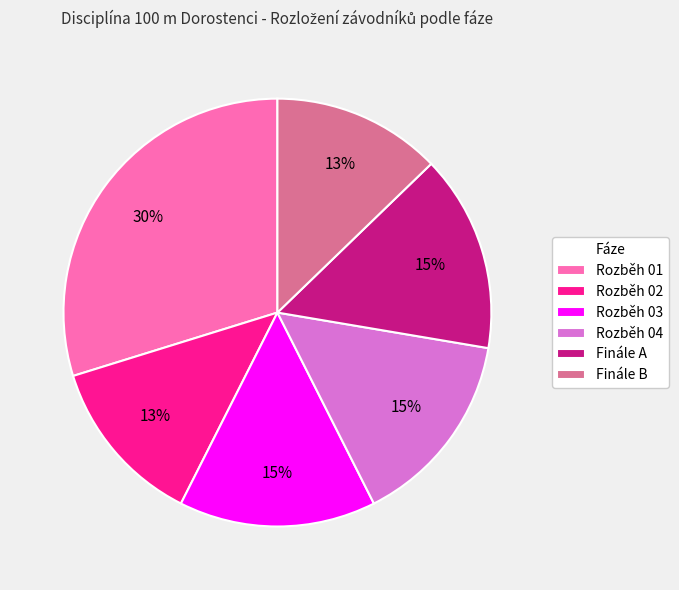

What is the ratio of the value at Finále A to the value at Finále B?

1.2